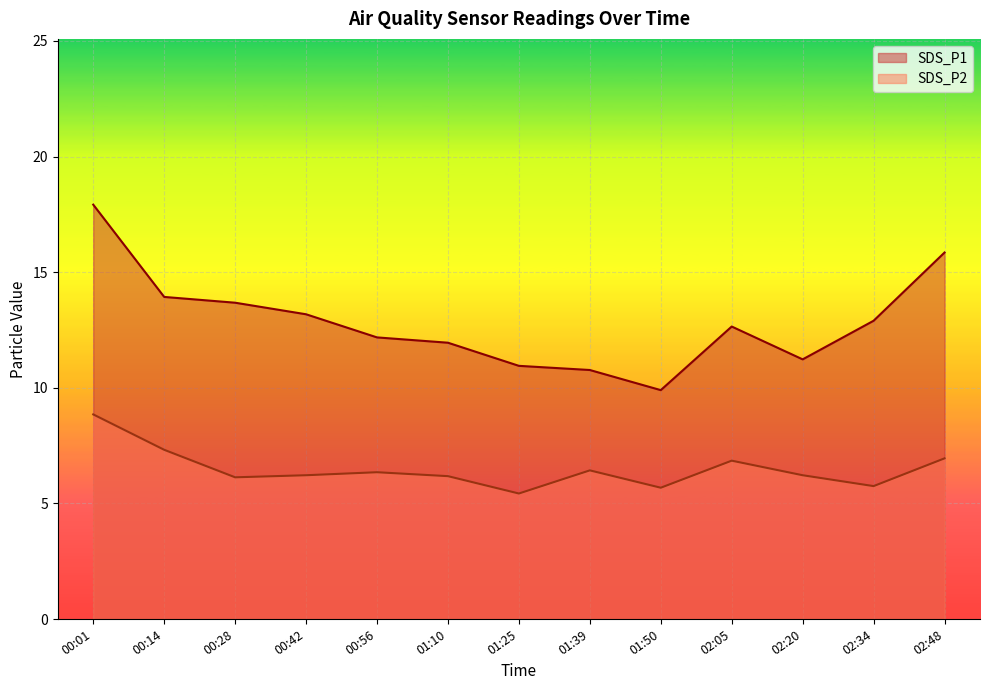

What is the average value of the SDS_P1 series?

12.9